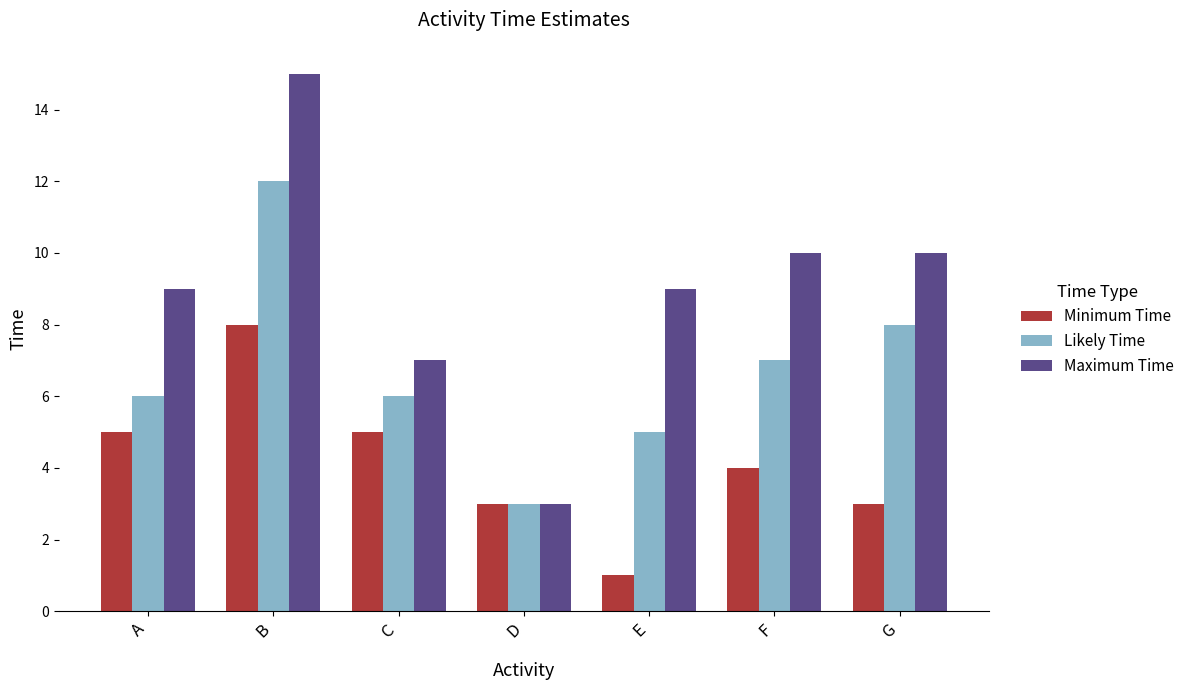

True or false: Maximum Time has a value of 10 at C.

False